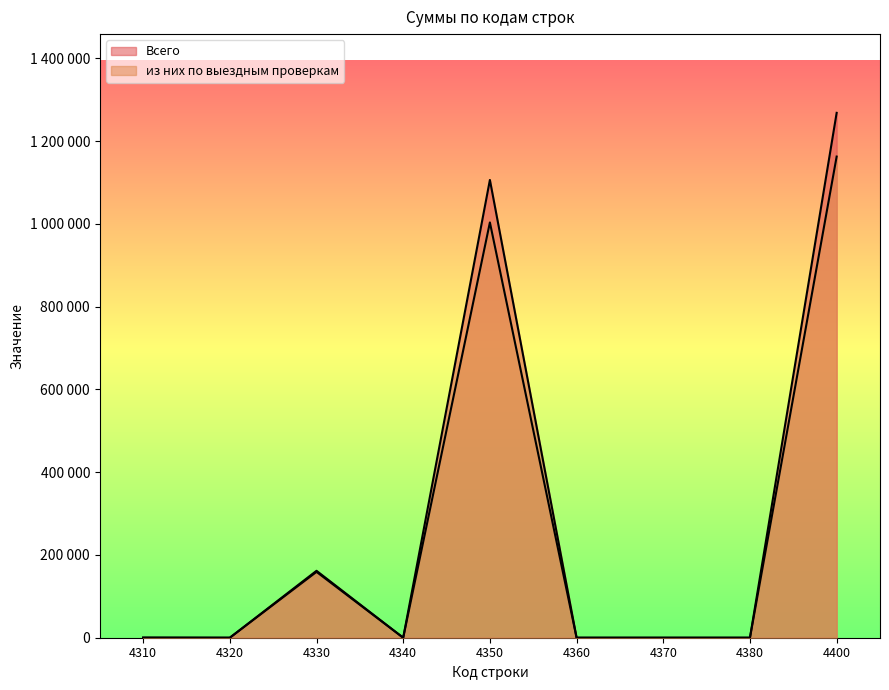

What is the total value across all series at 4400?

2430476